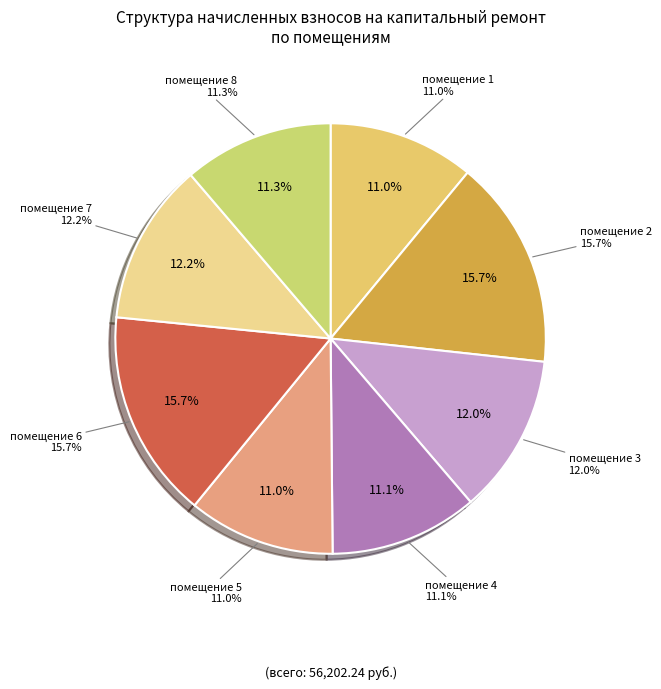

To the nearest percent, what is the difference between the largest and smallest slice percentages?

5%